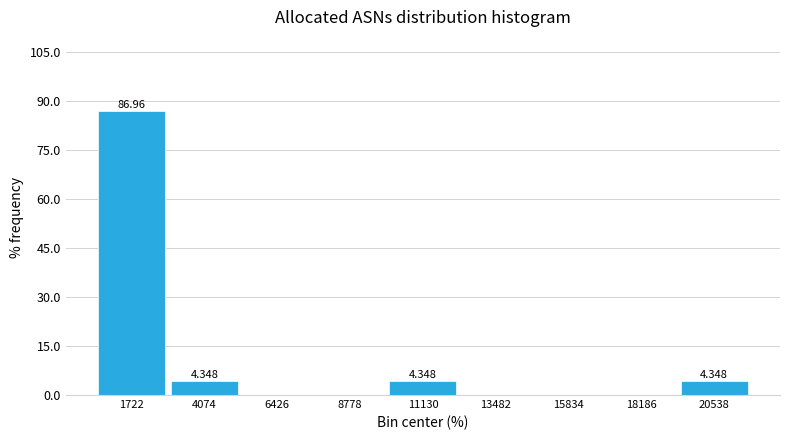

Over which range of the x-axis is the bar tallest?

500 to 3000